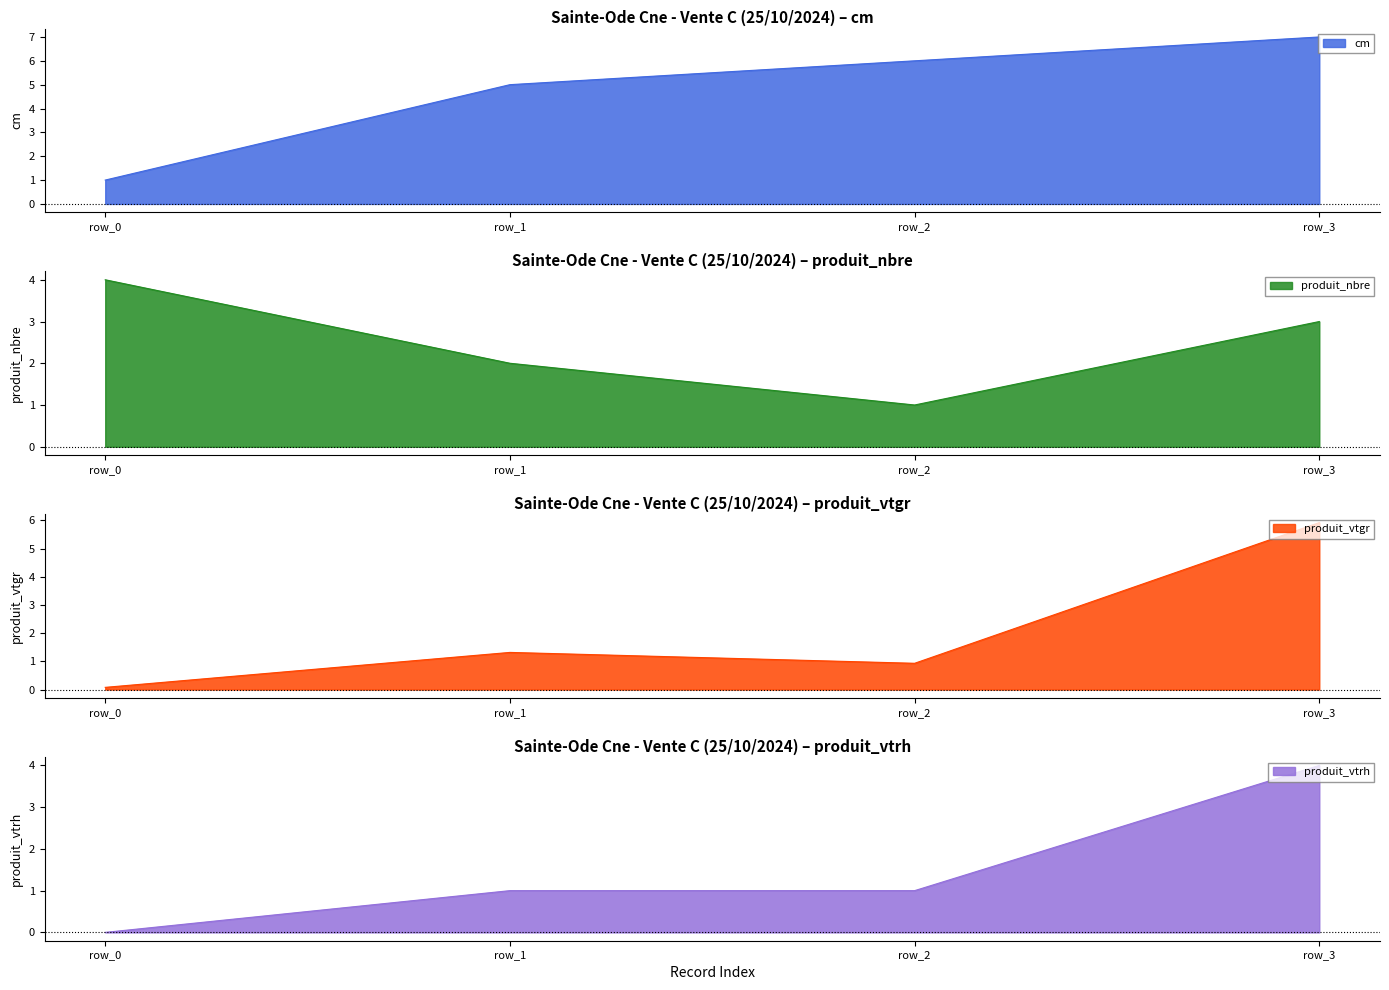

Which category has the highest value in the produit_vtgr series?

row_3